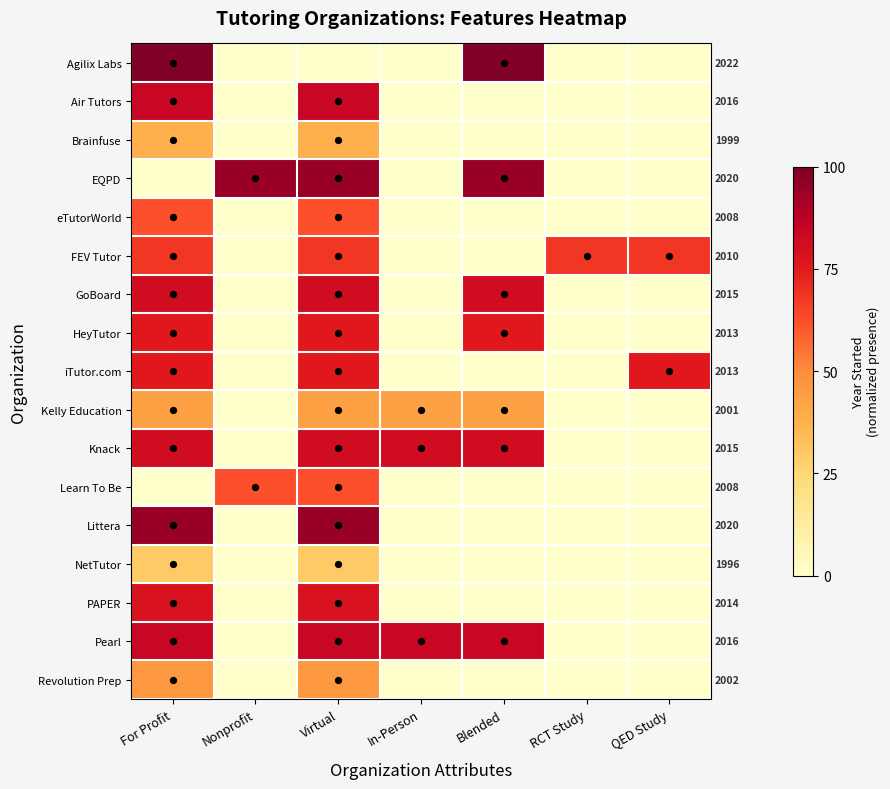

How many values in the Air Tutors series exceed 0?

2